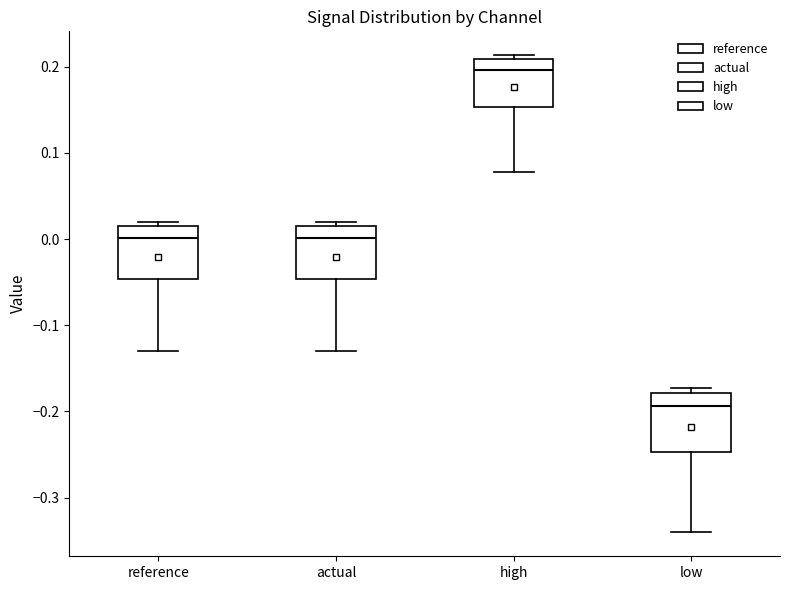

Reading left to right, transcribe this box plot: for each box, give where its median line is, the range the box spans, and where its two whiskers end, as read against the y-axis. The values are not printed on the chart, so give them approximately, as read against the axis.

reference: median 0.00, box -0.05 to 0.01, whiskers -0.13 to 0.02
actual: median 0.00, box -0.05 to 0.01, whiskers -0.13 to 0.02
high: median 0.20, box 0.15 to 0.21, whiskers 0.08 to 0.21 (just above the box's upper edge)
low: median -0.19, box -0.25 to -0.18, whiskers -0.34 to -0.17